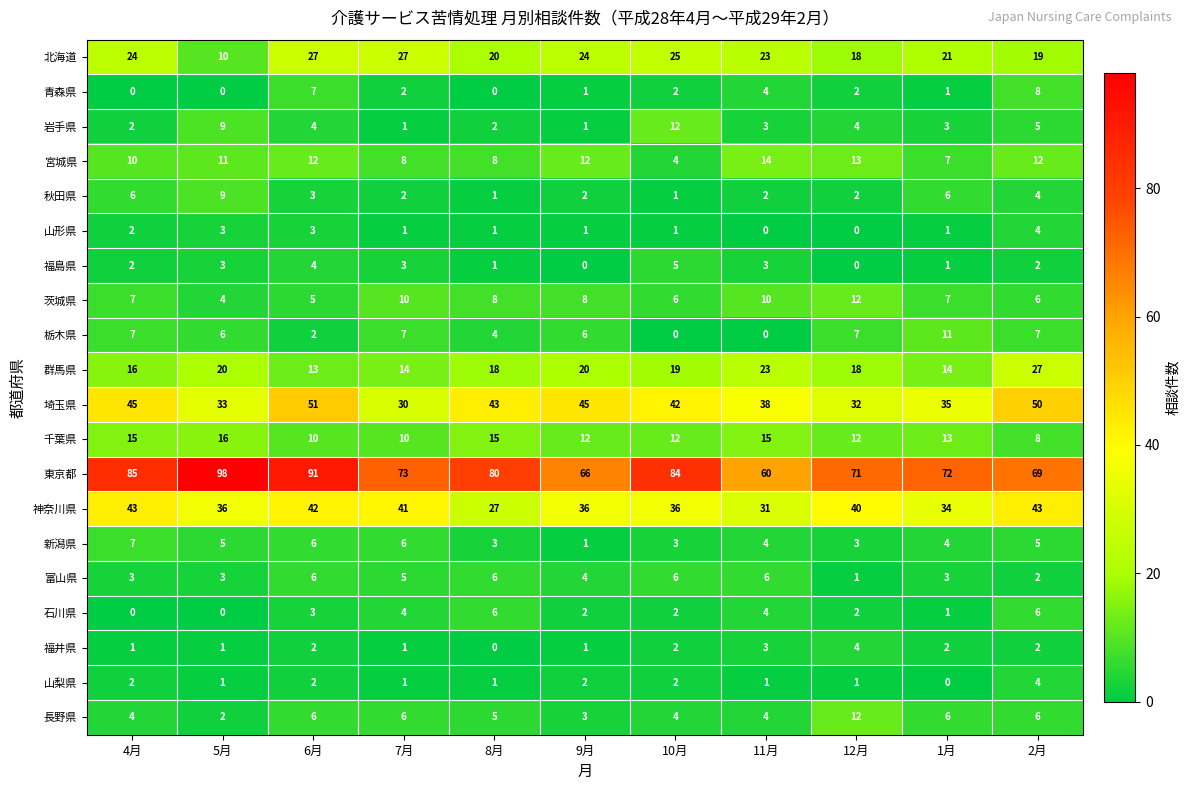

What is the average value of the 茨城県 series?

8